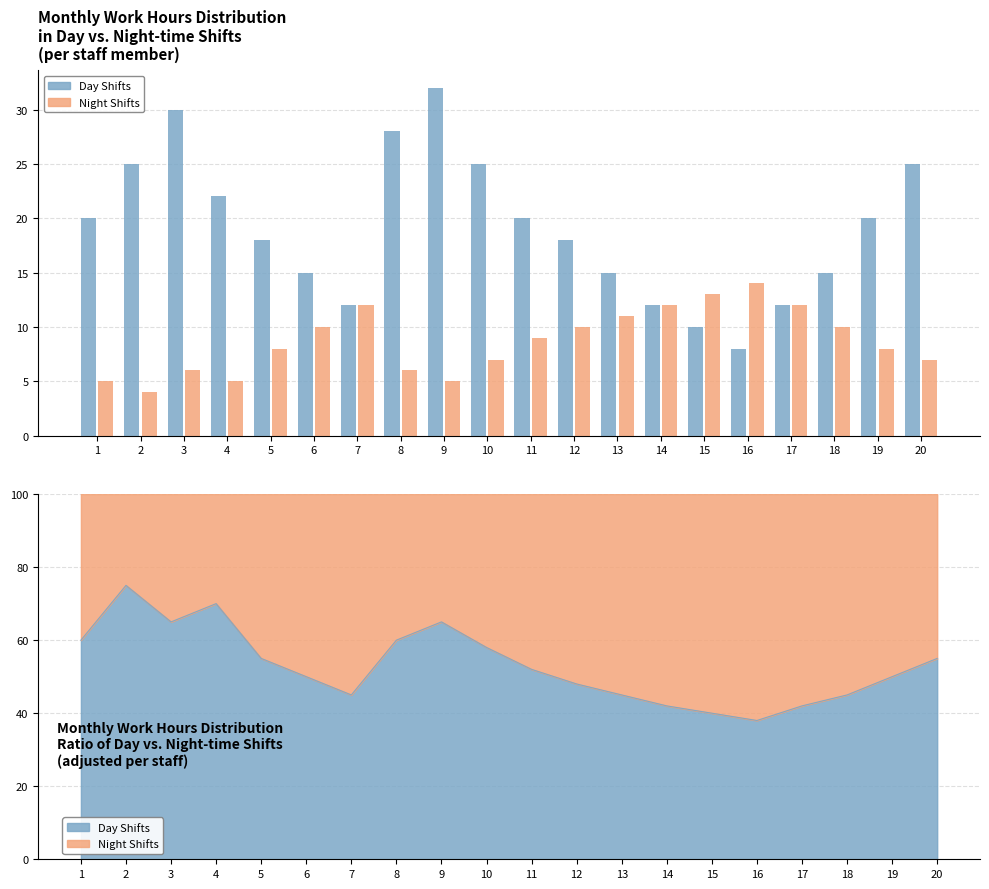

Rank the series by their average value, from highest to lowest.

Day Shifts, Night Shifts